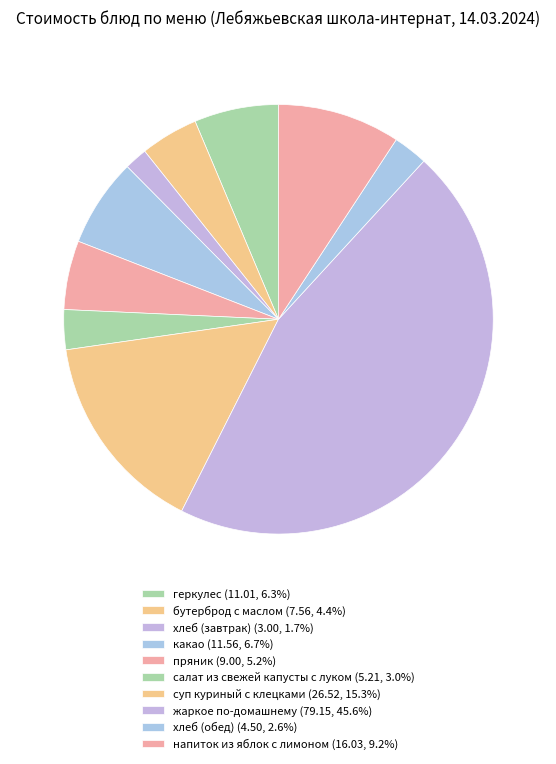

Do салат из свежей капусты с луком and суп куриный с клецками together represent more than half of the pie?

No